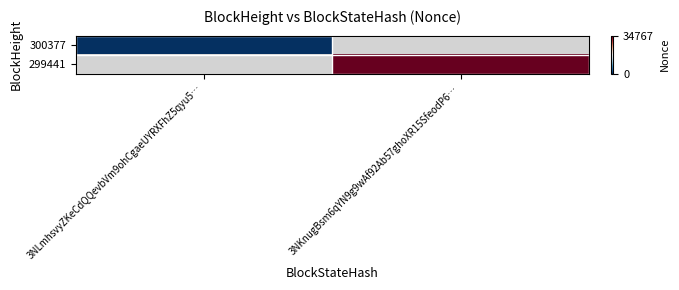

Is it true that 299441 equals 56545.9 at 3NKnugBsm6qYN9g9wAf92Ab57ghoXR15SfeodP6…?

False